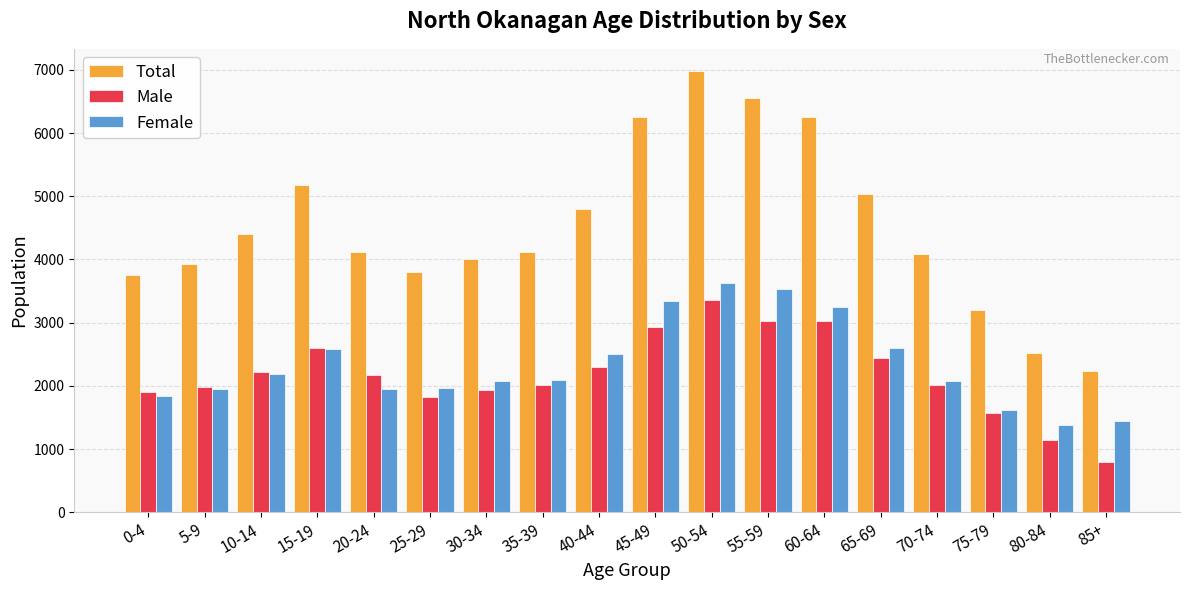

Where does the Male series first go above 2170?

10-14